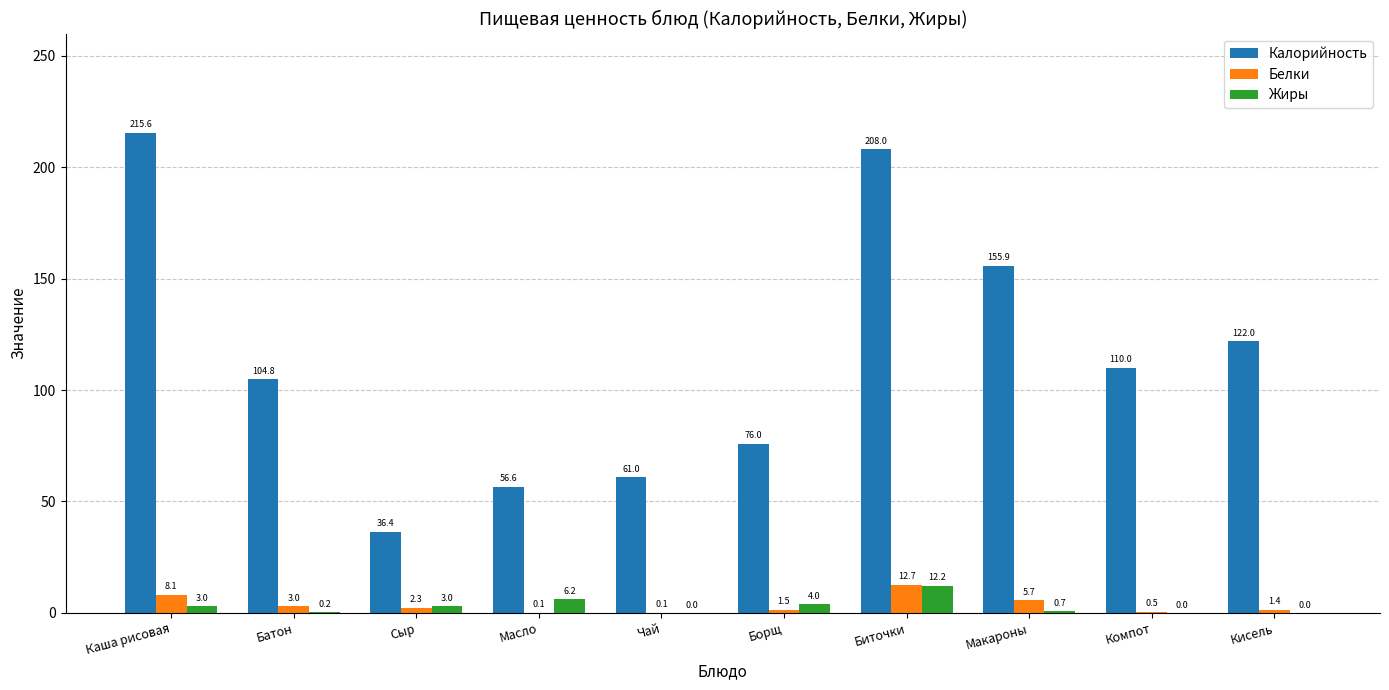

Which category has the highest value across all series?

Каша рисовая